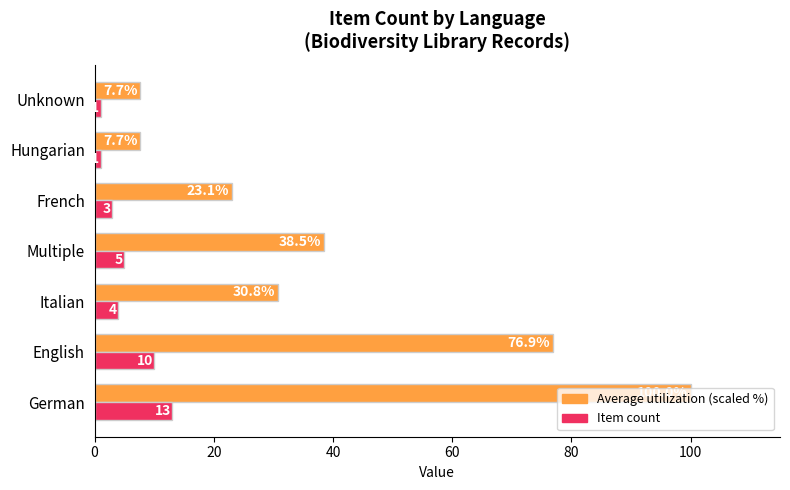

At which category is the sum across all series the highest?

German